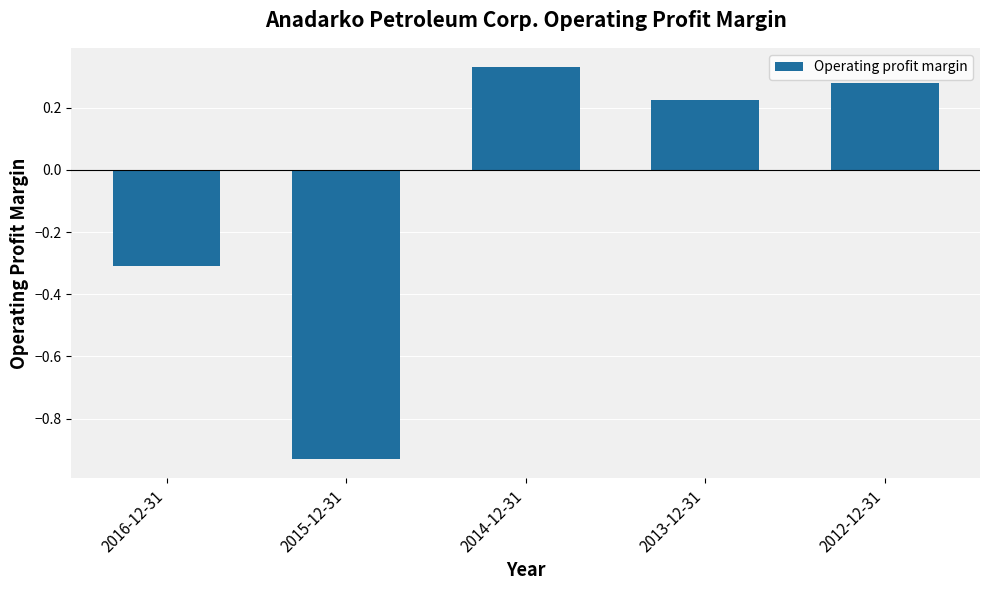

What is the change in value from 2016-12-31 to 2012-12-31?

+0.6